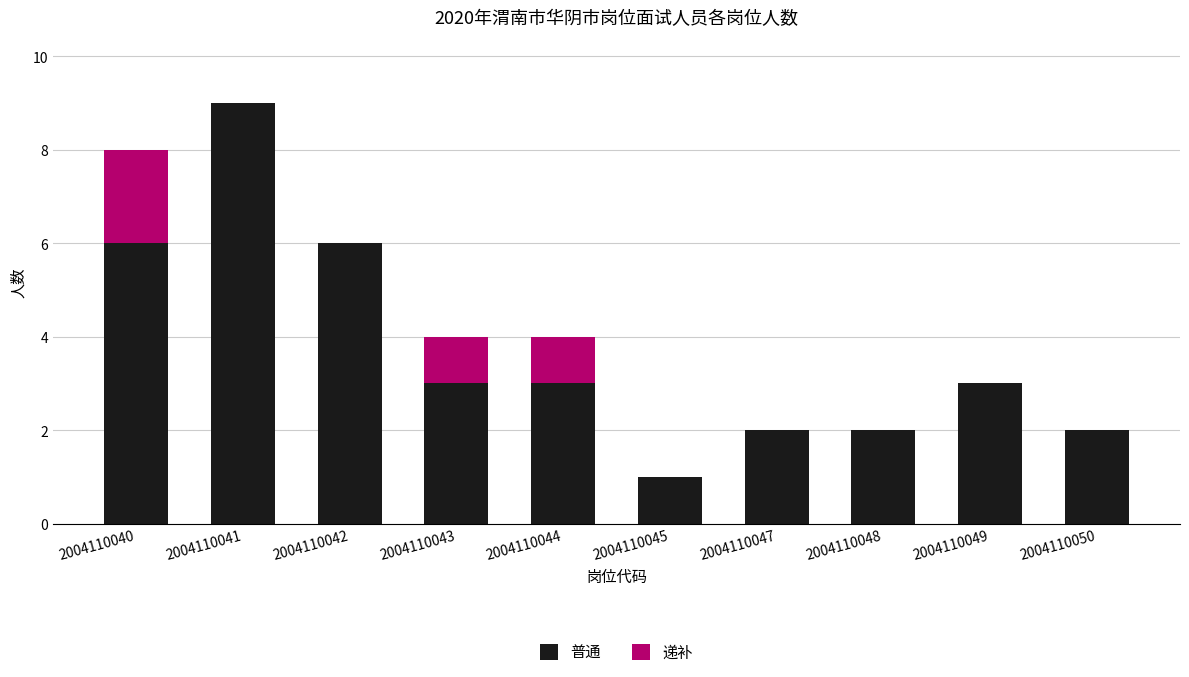

How many distinct data groups are displayed?

2